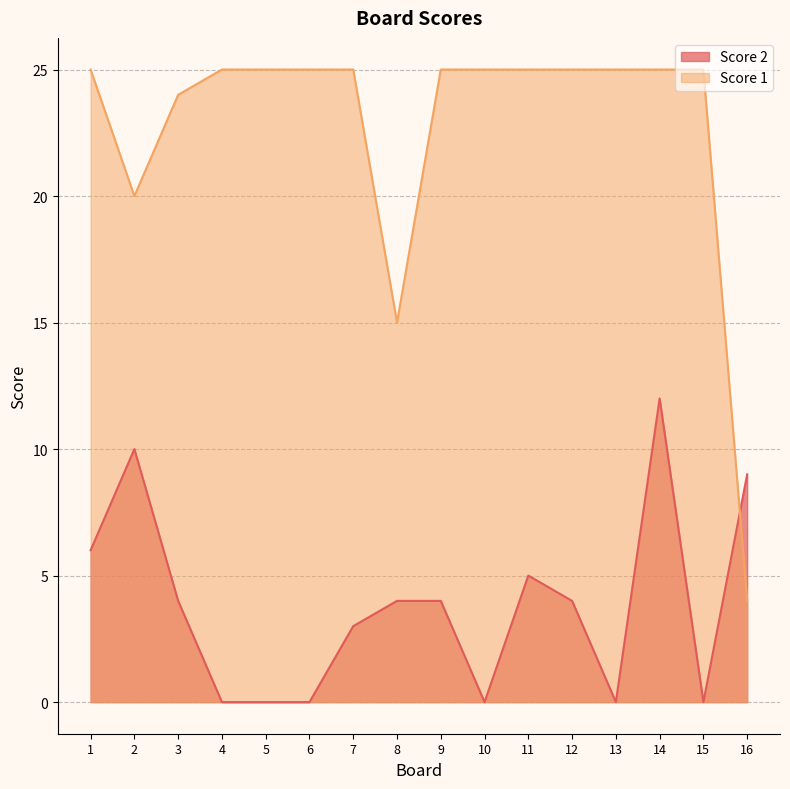

Rank the series by their average value, from lowest to highest.

Score 2, Score 1